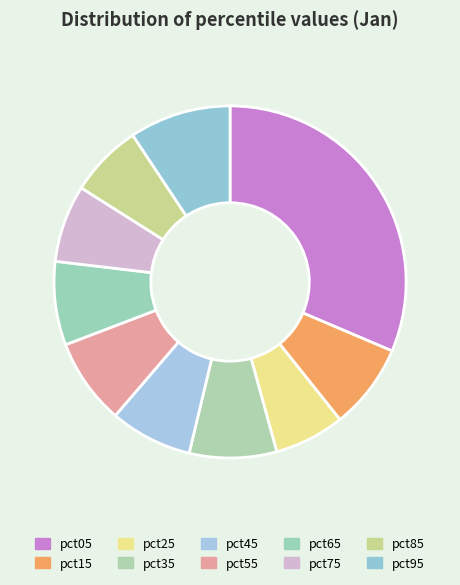

The pct75 slice represents 19% of the pie. True or false?

False